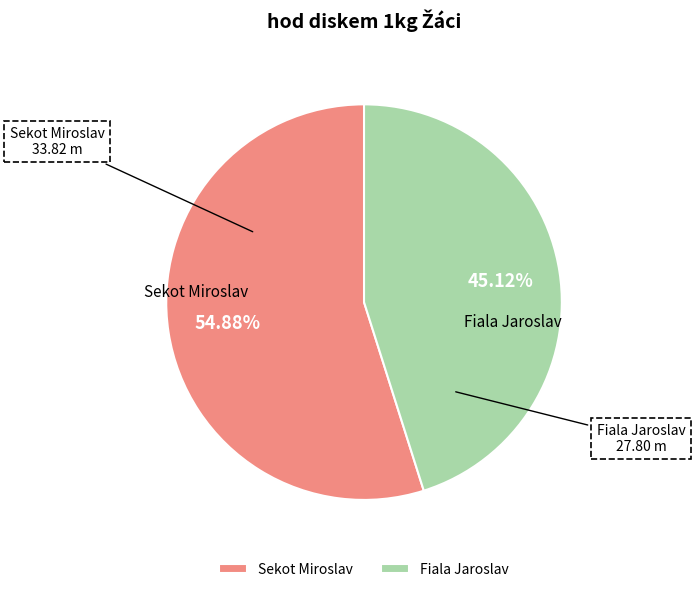

What is the ratio of the value at Fiala Jaroslav to the value at Sekot Miroslav?

0.8